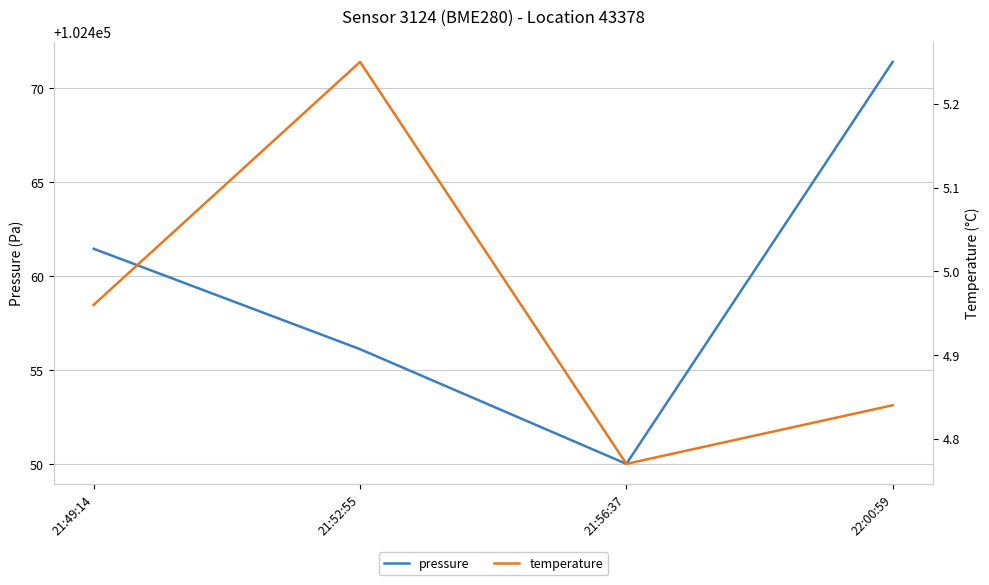

What is the greatest value displayed?

102471.4